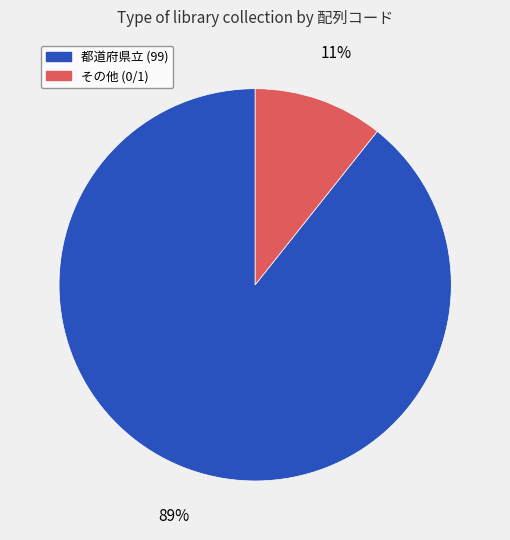

Is there a majority slice in this chart?

Yes